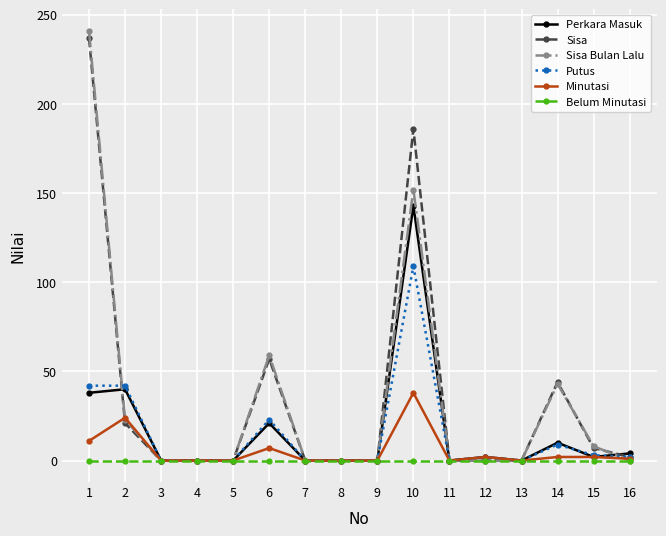

At which category is the sum across all series the highest?

10